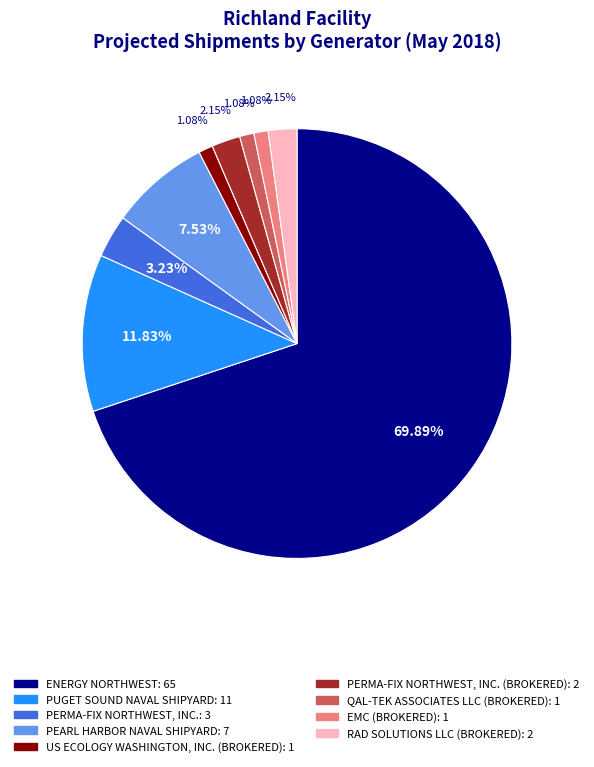

Is there any slice that represents more than half of the pie?

Yes